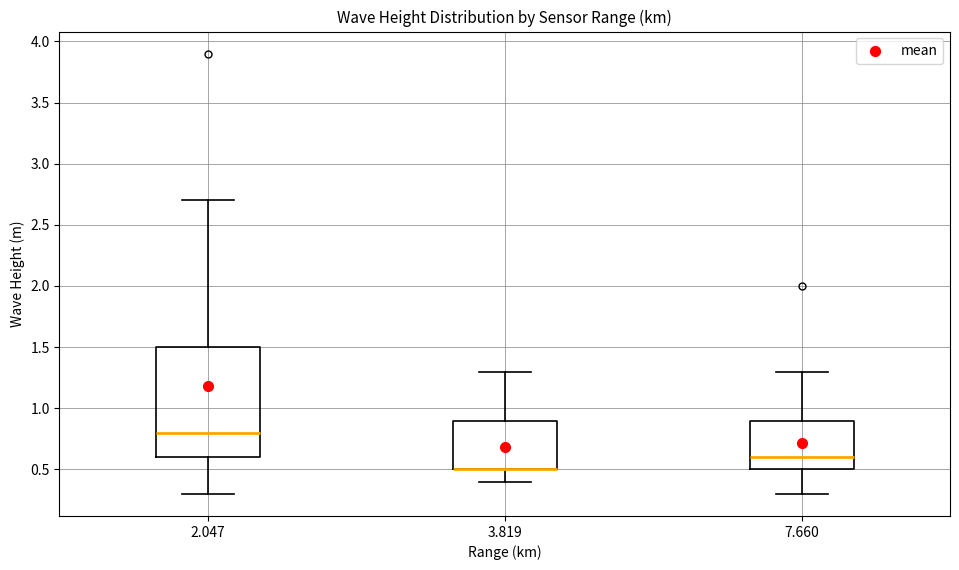

Reading left to right, transcribe this box plot: for each box, give where its median line is, the range the box spans, and where its two whiskers end, as read against the y-axis. The values are not printed on the chart, so give them approximately, as read against the axis.

2.047: median 0.8, box 0.6 to 1.5, whiskers 0.3 to 2.7
3.819: median 0.5 (drawn on the box's lower edge), box 0.5 to 0.9, whiskers 0.4 to 1.3
7.660: median 0.6, box 0.5 to 0.9, whiskers 0.3 to 1.3